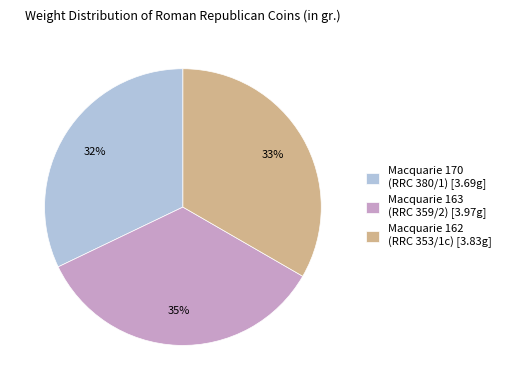

Between Macquarie 163 (RRC 359/2) [3.97g] and Macquarie 162 (RRC 353/1c) [3.83g], which is larger?

Macquarie 163 (RRC 359/2) [3.97g]